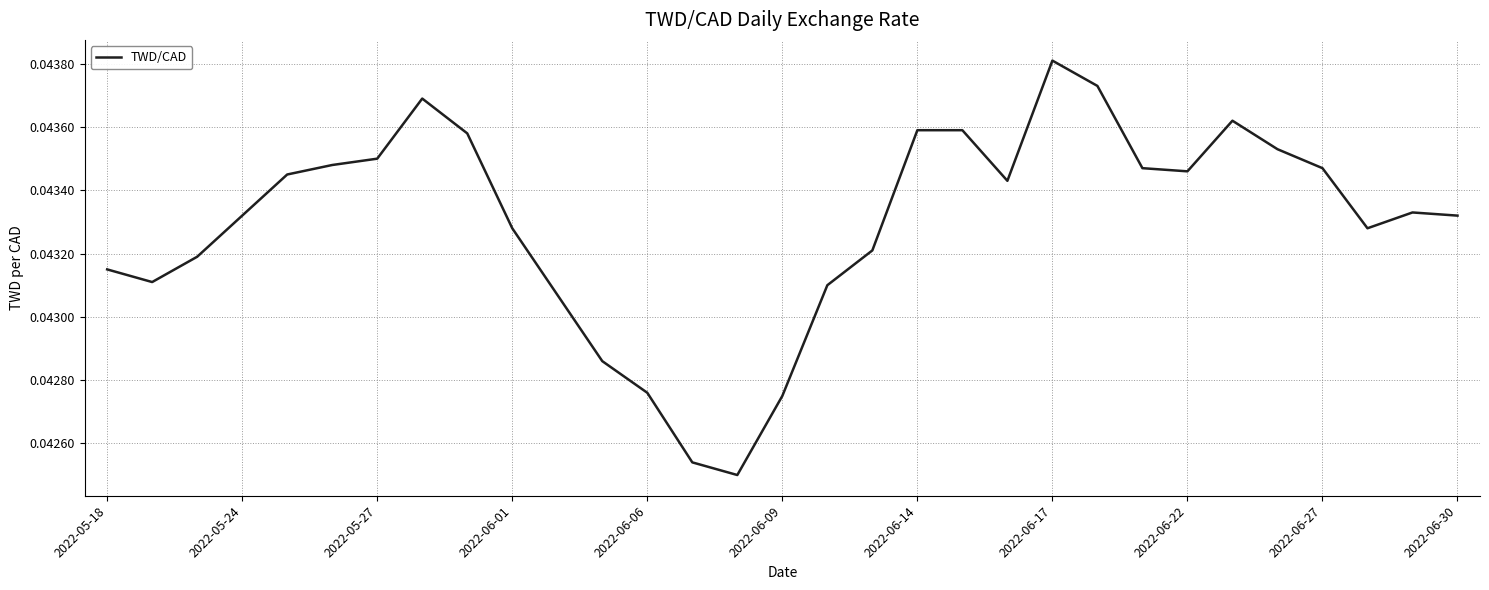

Does the chart have visible grid lines?

Yes